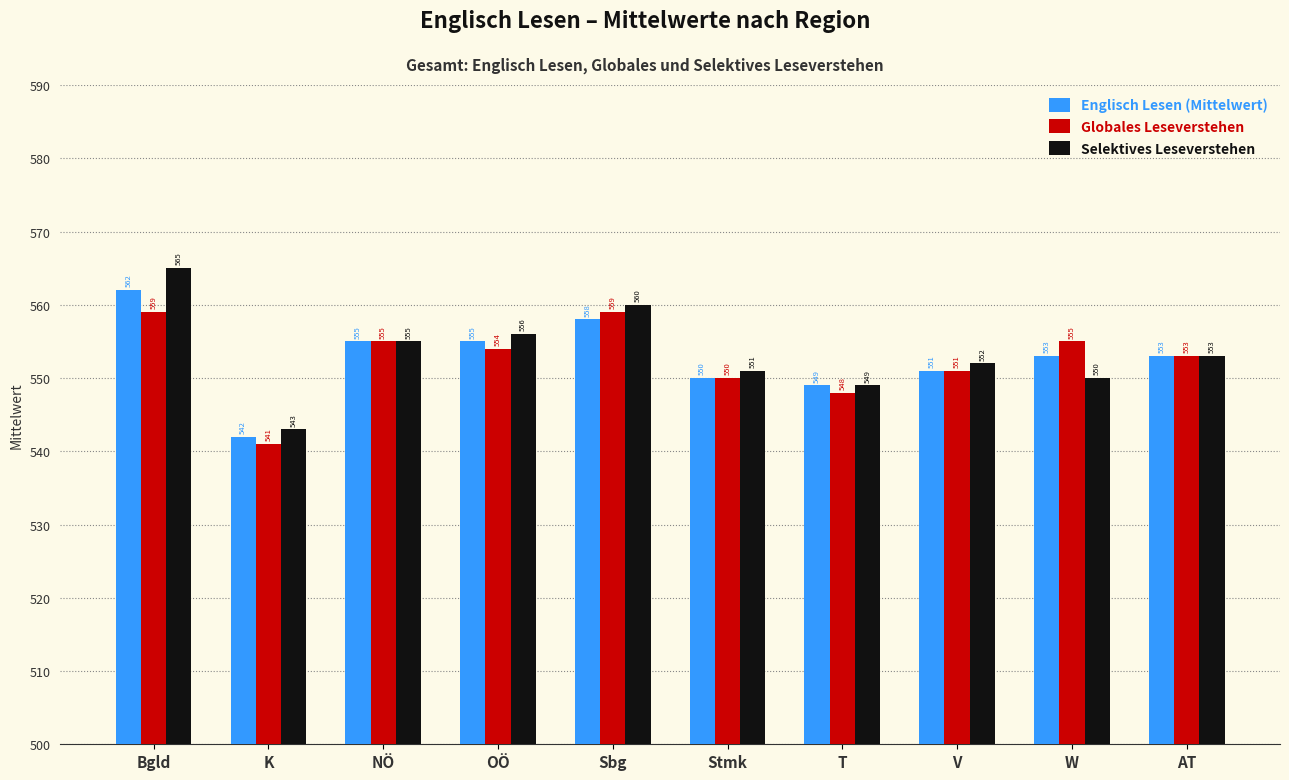

Which series has the largest range (max minus min)?

Selektives Leseverstehen